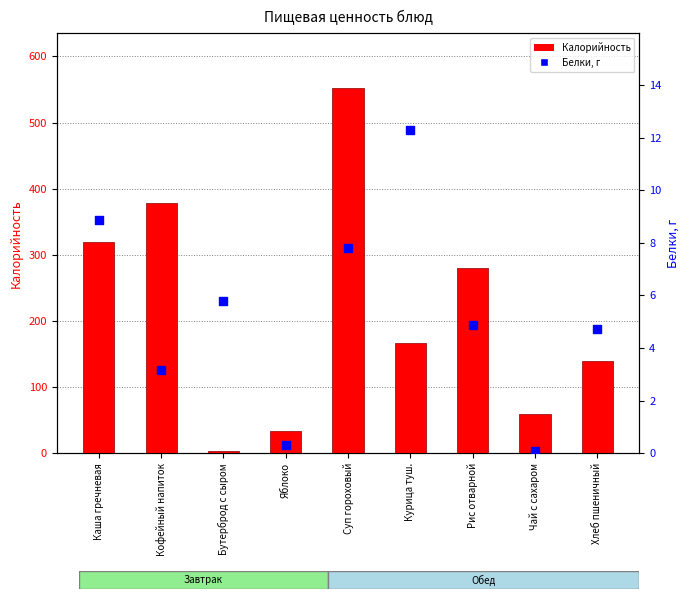

What are all the series names shown in the legend?

Калорийность, Белки